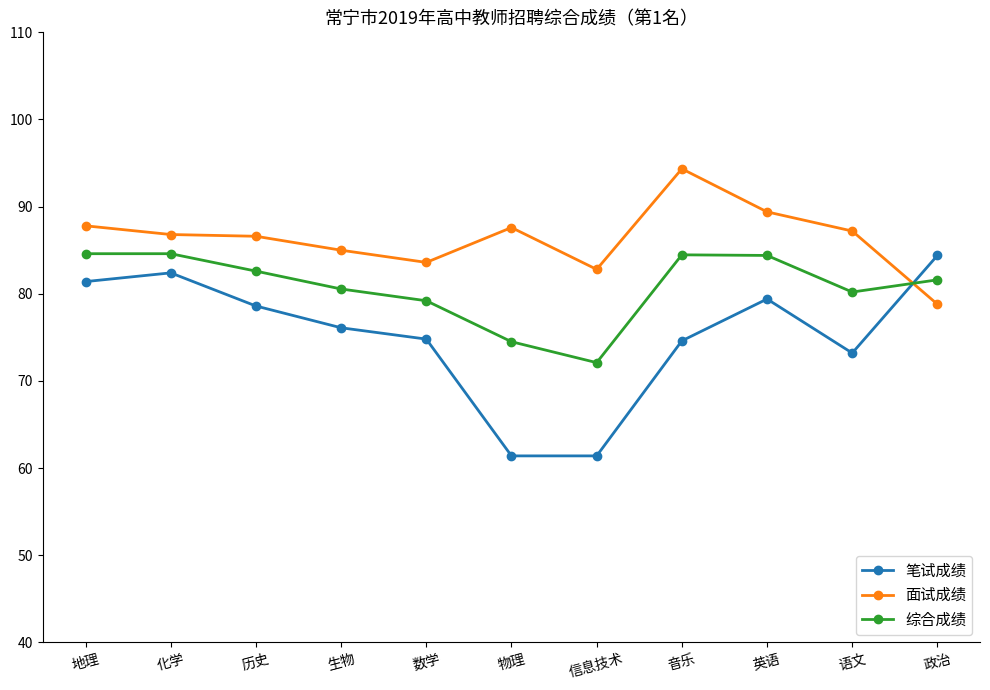

Does the chart display data point markers on the line(s)?

Yes